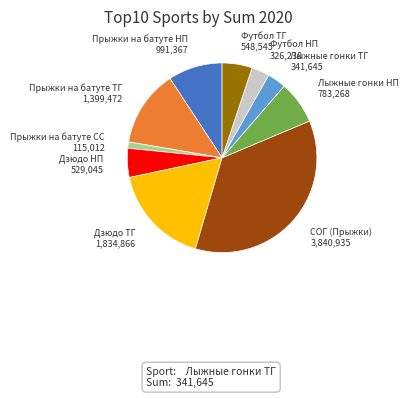

True or false: Прыжки на батуте СС accounts for 1% of the total.

True